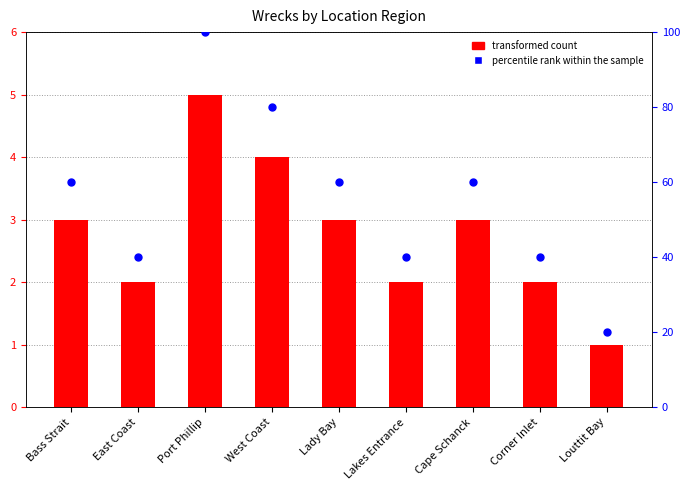

What are all the series names shown in the legend?

transformed count, percentile rank within the sample